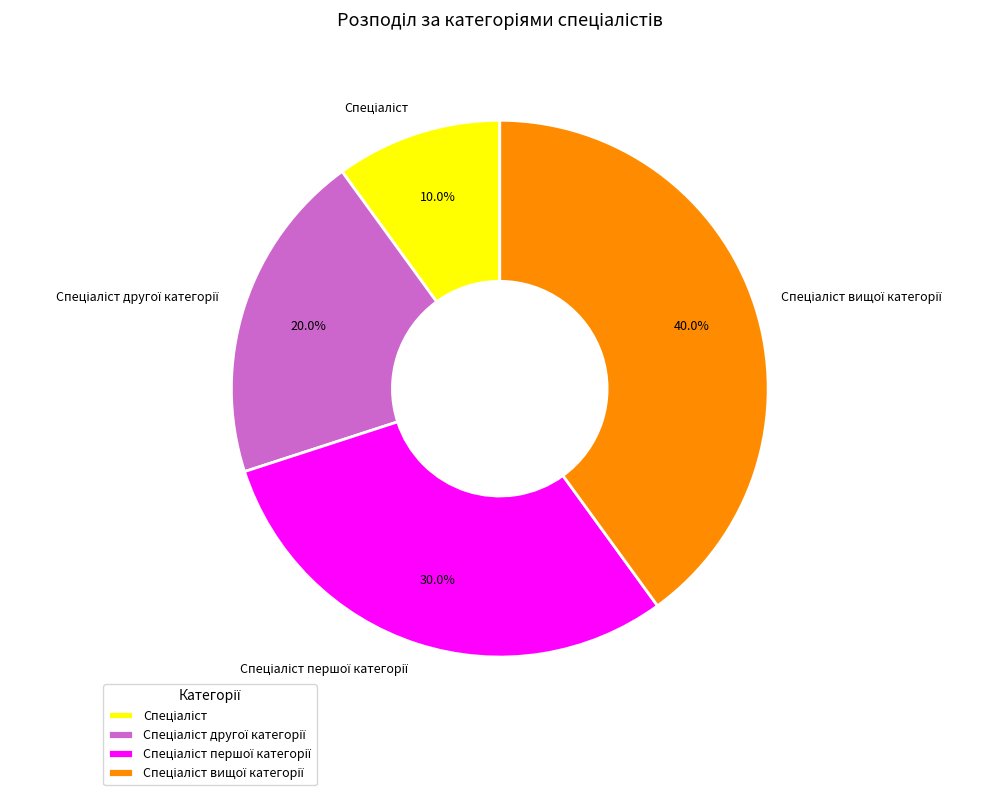

Is there any slice that represents more than half of the pie?

No